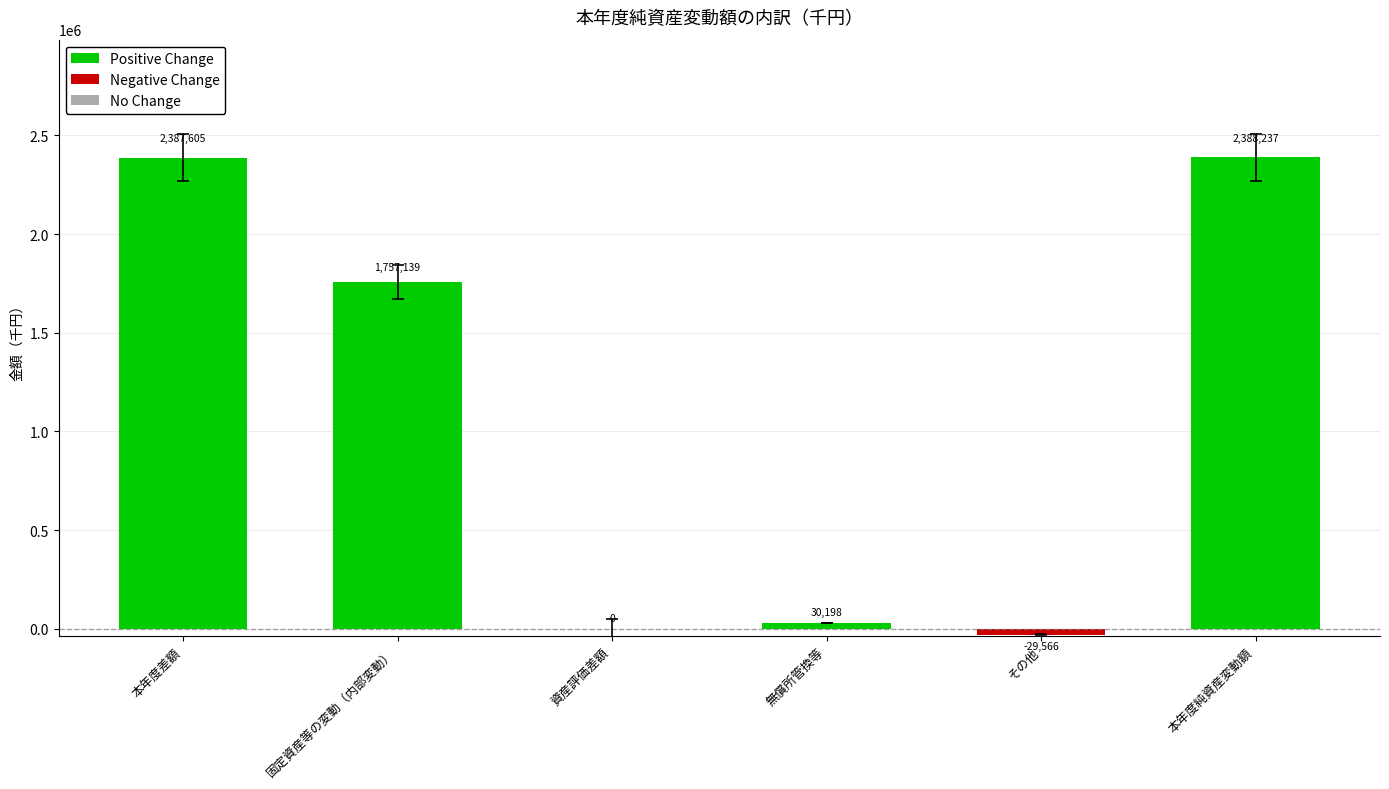

At which label does the data first exceed 1757139?

本年度差額